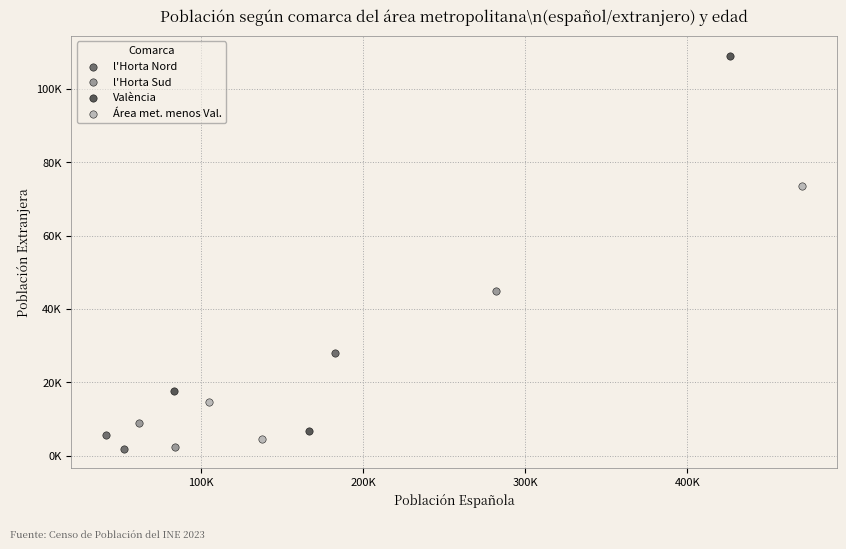

Which series reaches the maximum Y coordinate?

València